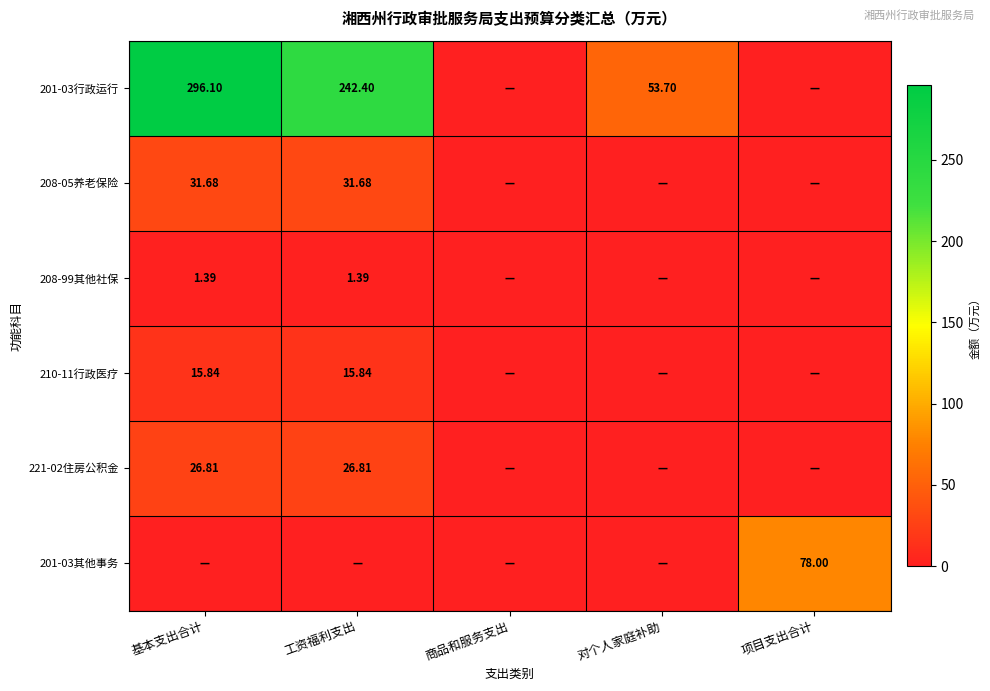

How many data points does each series have?

5